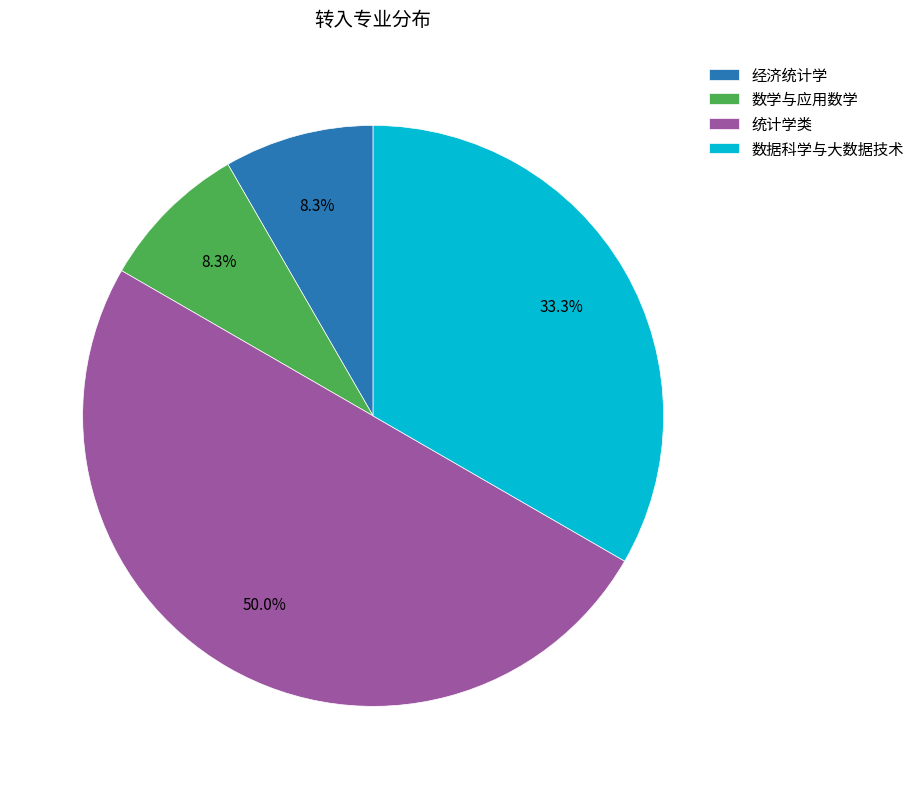

What is the largest slice in the pie chart?

统计学类